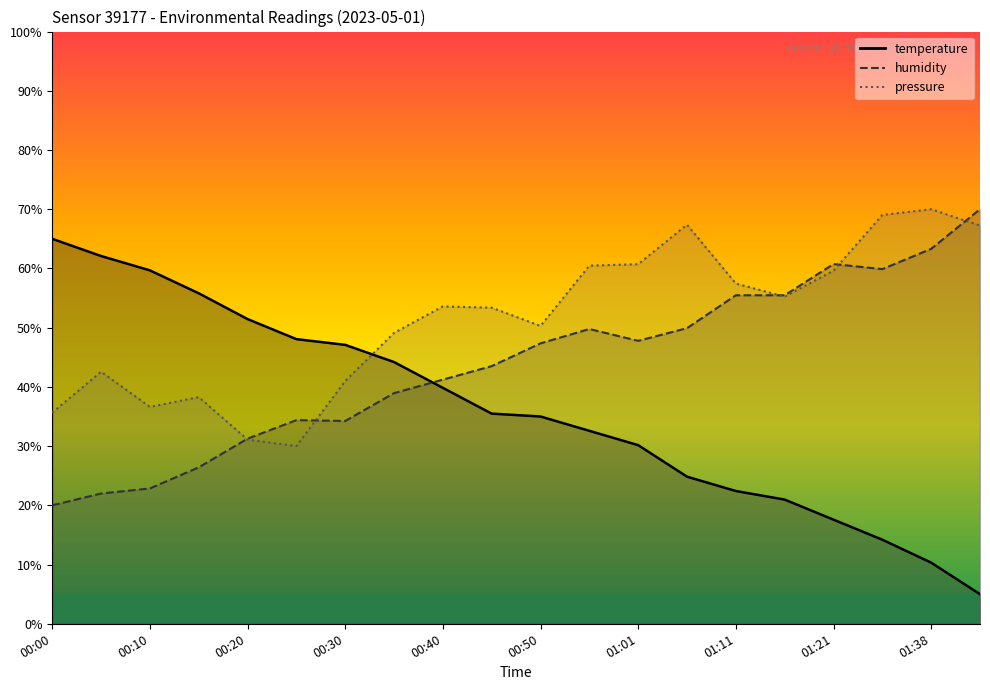

True or false: pressure_norm and humidity cross at least once.

True